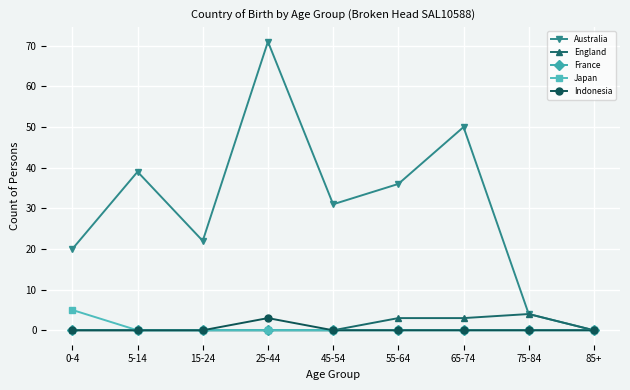

How many distinct data groups are displayed?

5